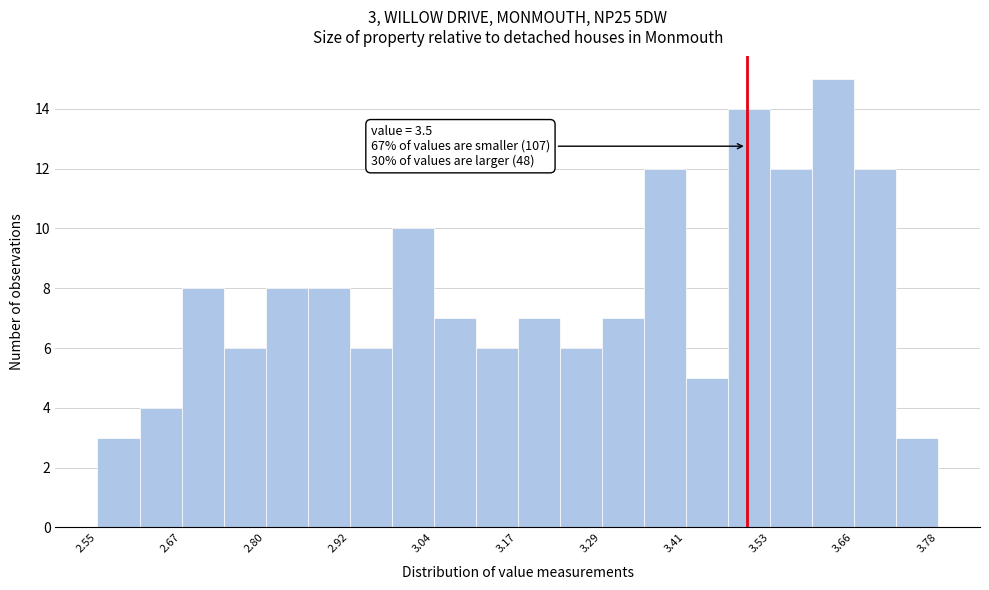

Around what value on the x-axis is the tallest bar? Give the approximate position of its centre, as read against the axis.

3.62